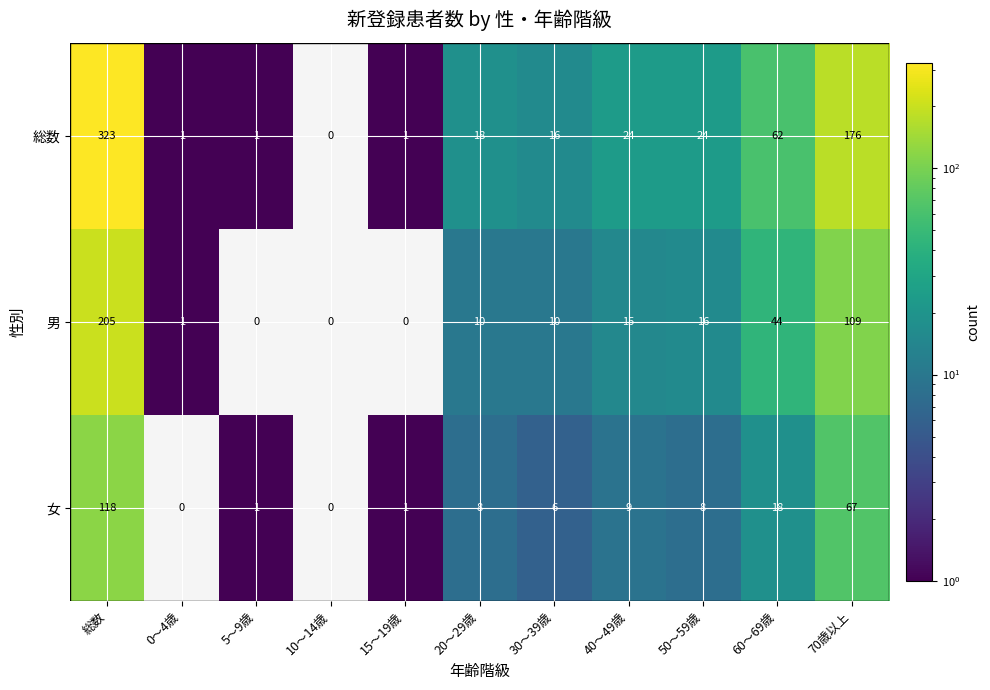

Rank the series by their average value, from highest to lowest.

総数, 男, 女